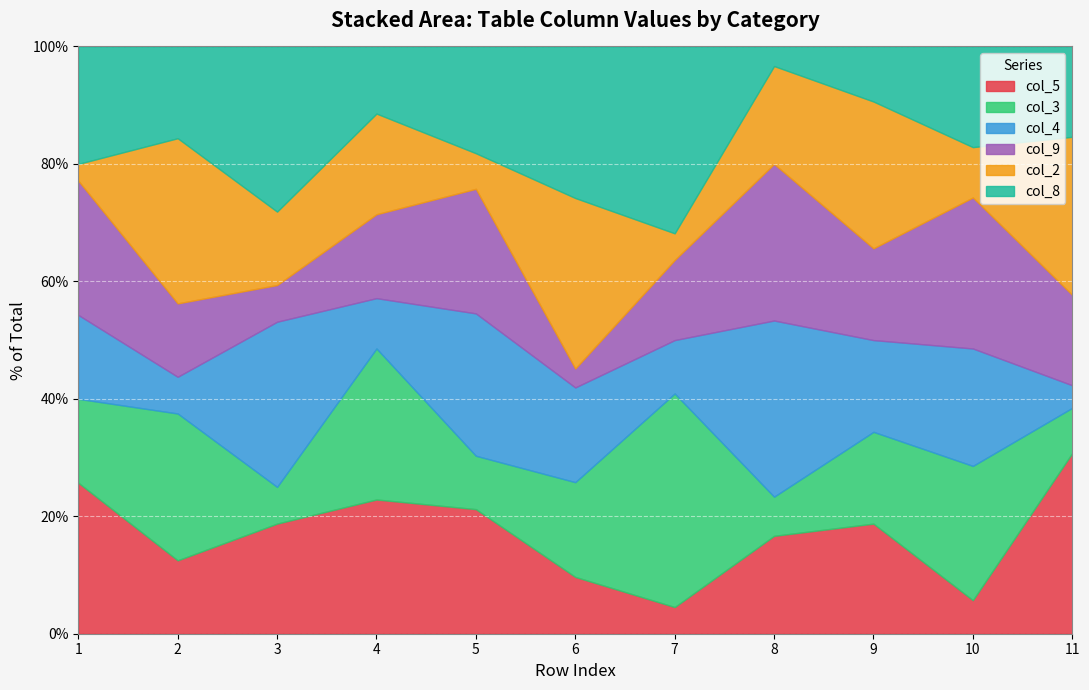

What is the minimum value for col_5?

4.5